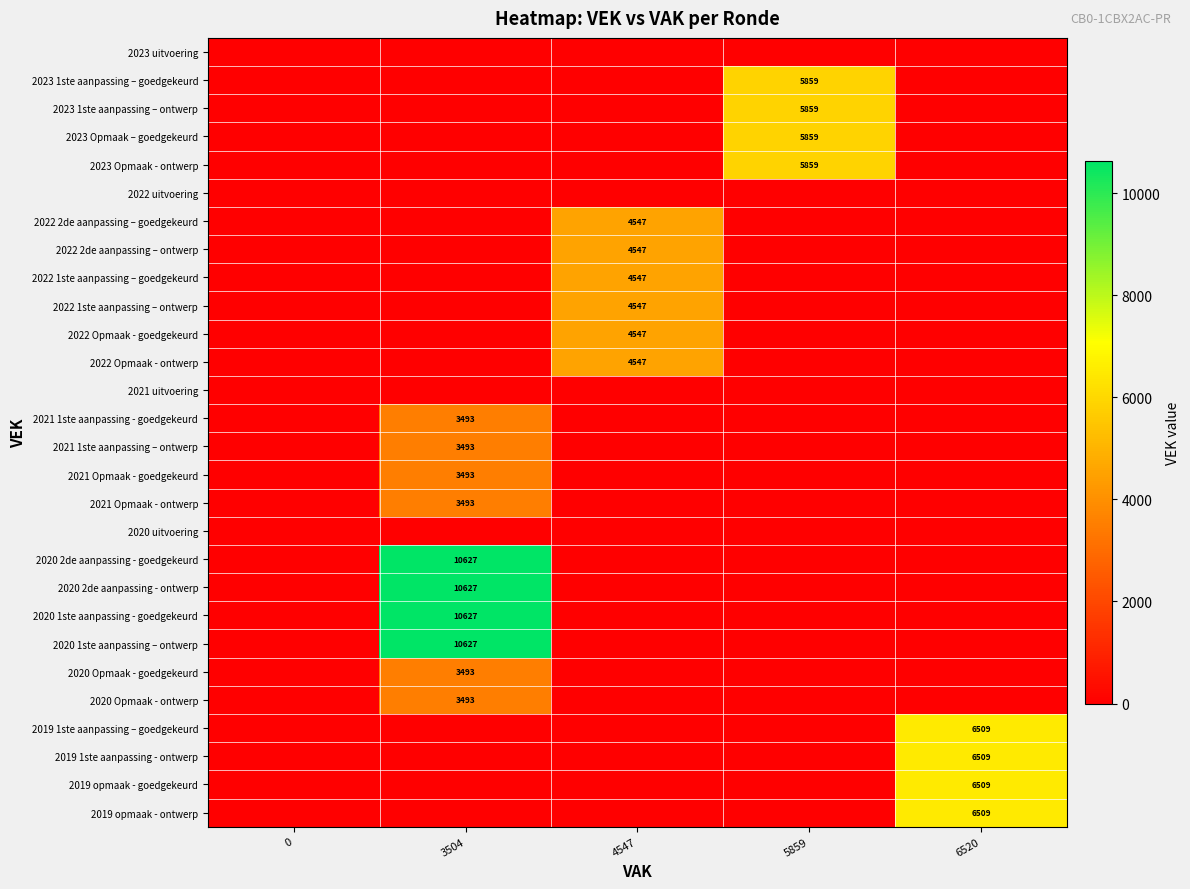

Is it true that 2020 Opmaak - goedgekeurd equals 1529 at 3504?

False